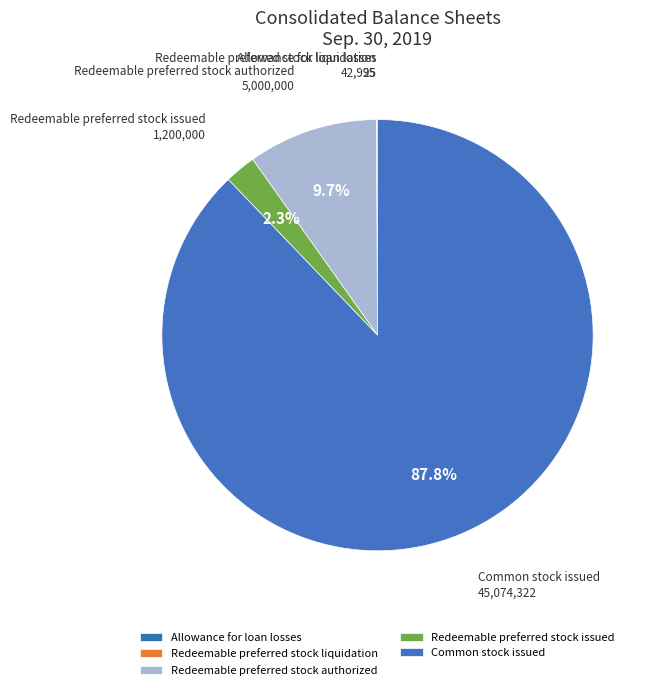

What percentage is NOT represented by Redeemable preferred stock authorized?

90.3%